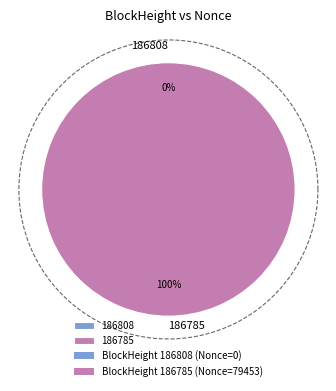

Does 186785 account for over 50% of the chart?

Yes